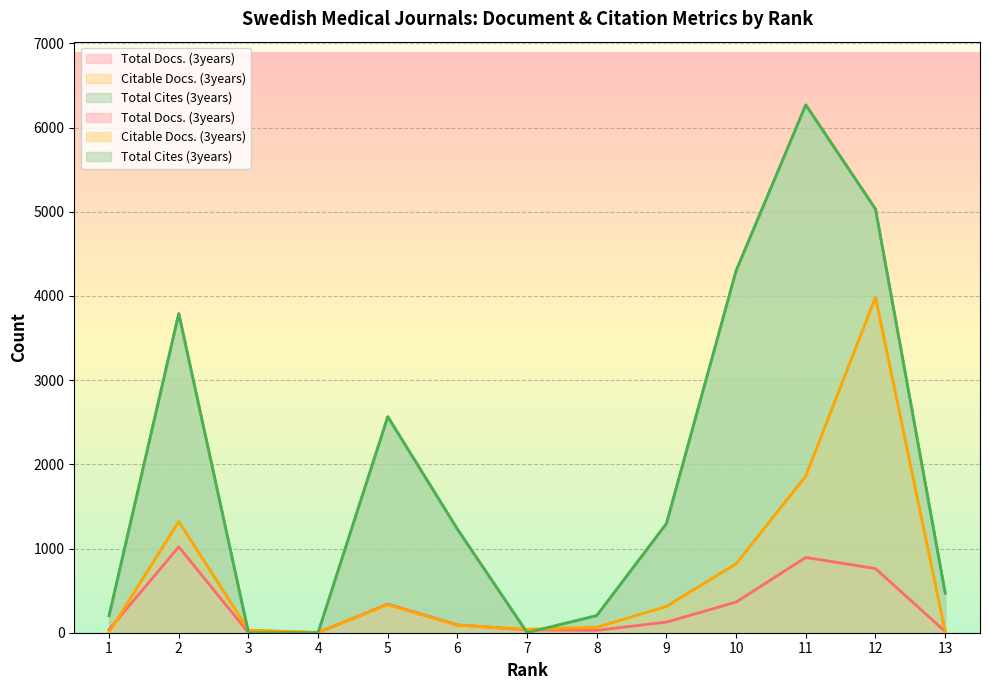

How many intersections are there between Total Docs. (3years) and Citable Docs. (3years)?

3